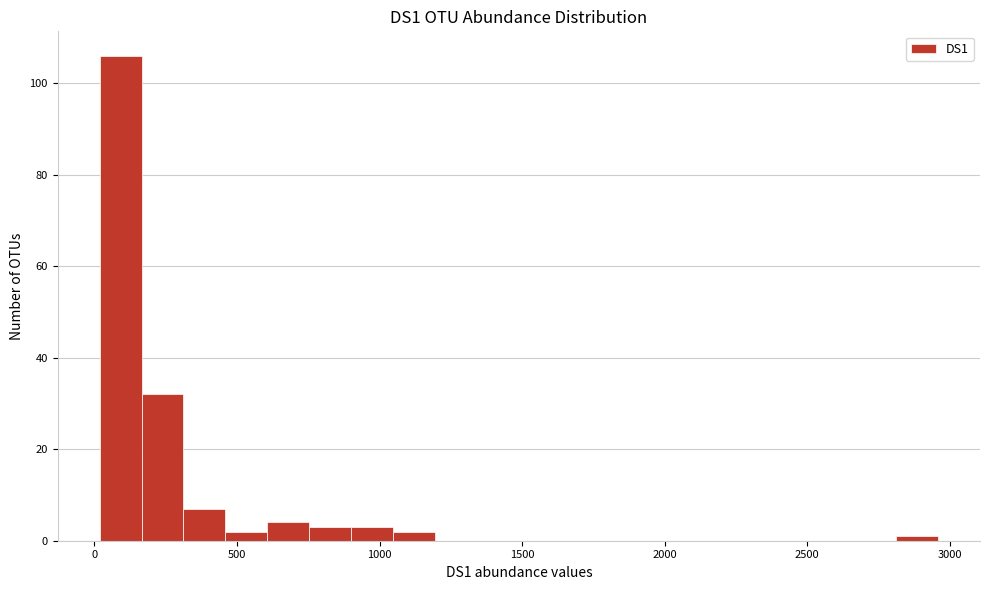

Around what value on the x-axis is the tallest bar? Give the approximate position of its centre, as read against the axis.

100